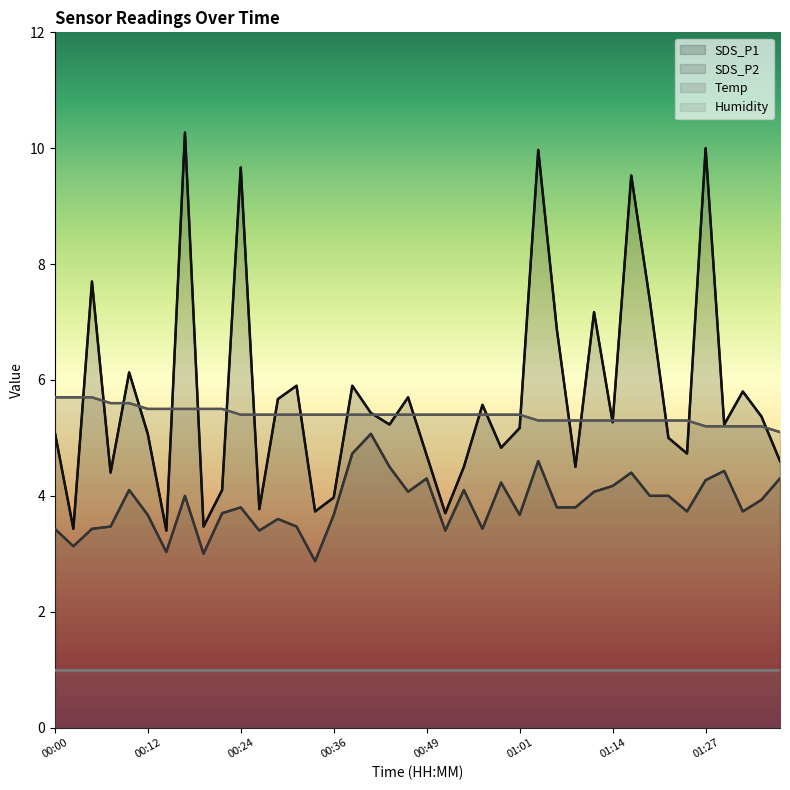

In SDS_P2, how many points are lower than both neighbors (excluding endpoints)?

11